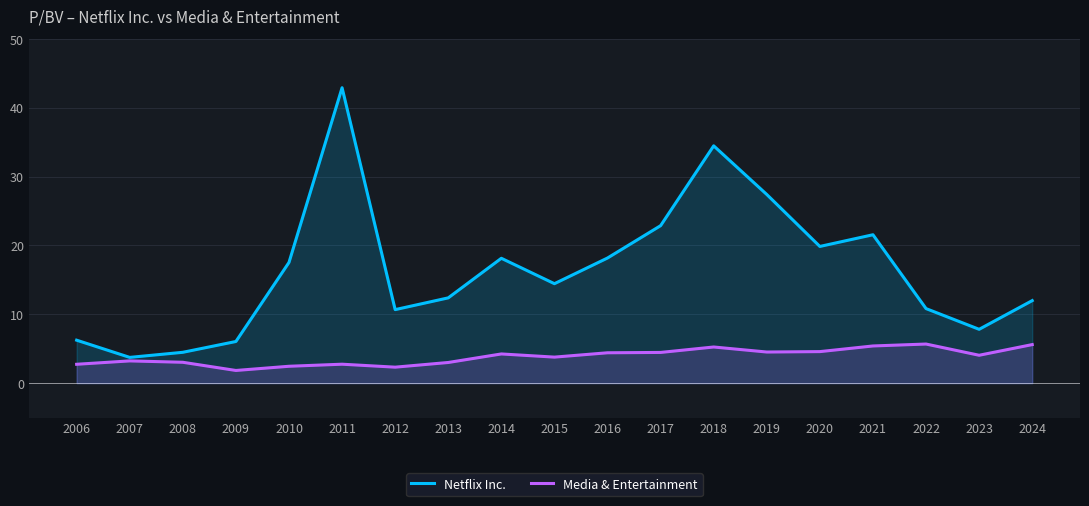

What is the approximate value of Netflix Inc. at 2011?

42.9